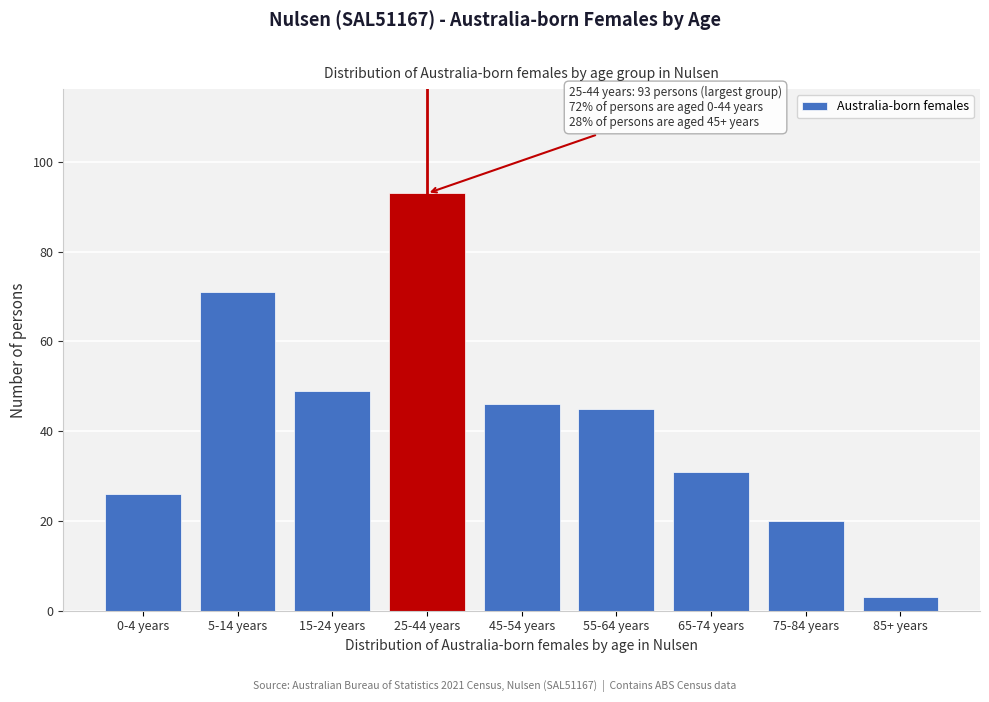

Reading right to left, list all the values displayed in this chart.

3	20	31	45	46	93	49	71	26